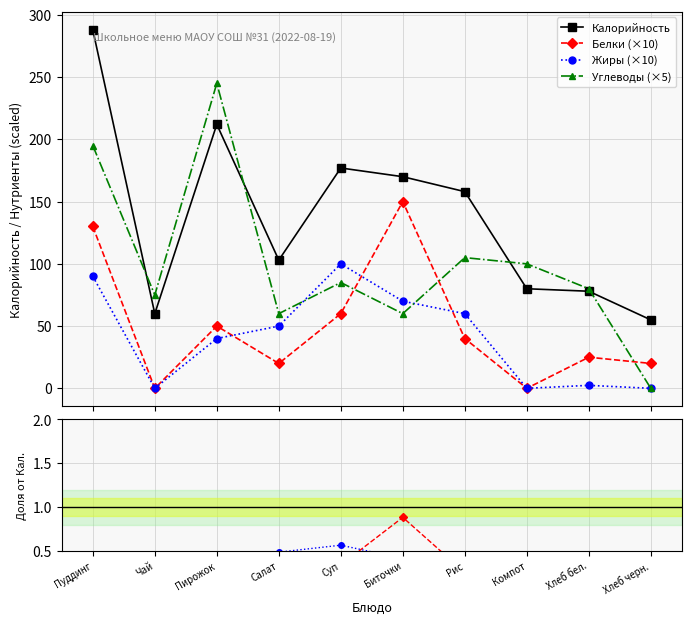

How many categories are shown in the chart?

10